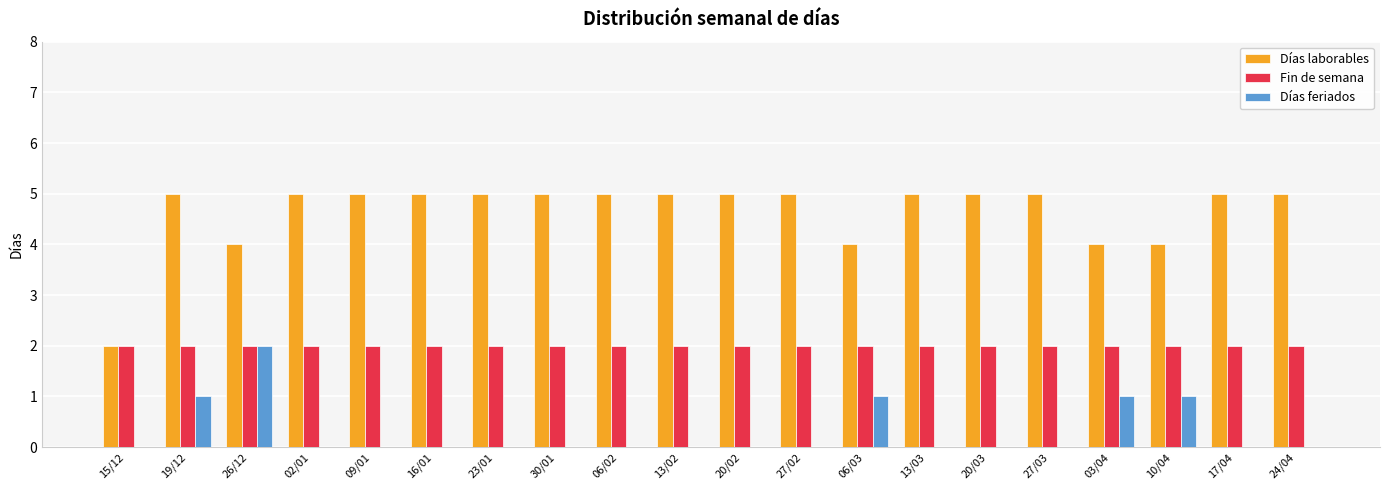

Count the number of data series in this chart.

3